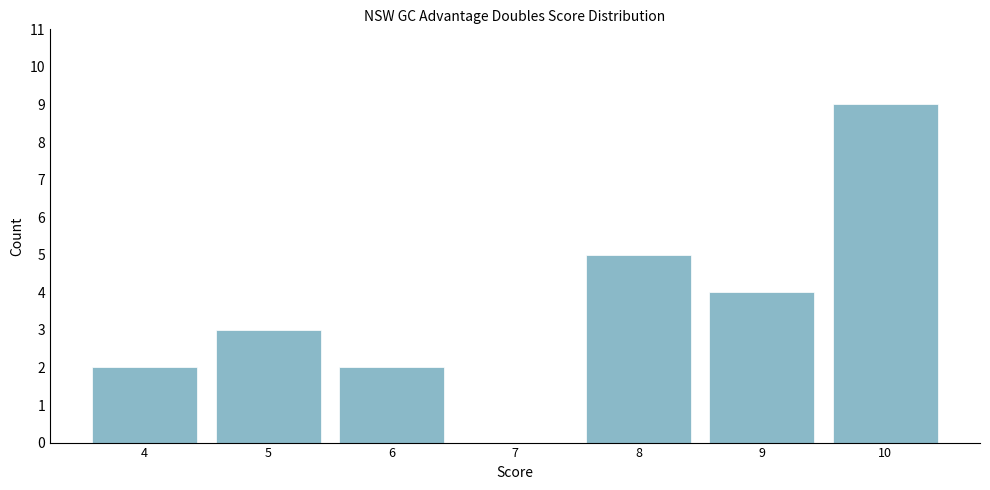

Reading left to right, transcribe all the data shown in this chart.

4=2	5=3	6=2	7=0	8=5	9=4	10=9